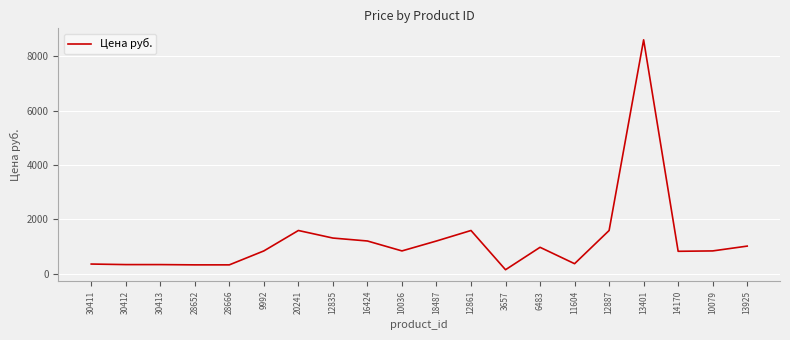

True or false: the data has more than 1 interior local peaks.

True